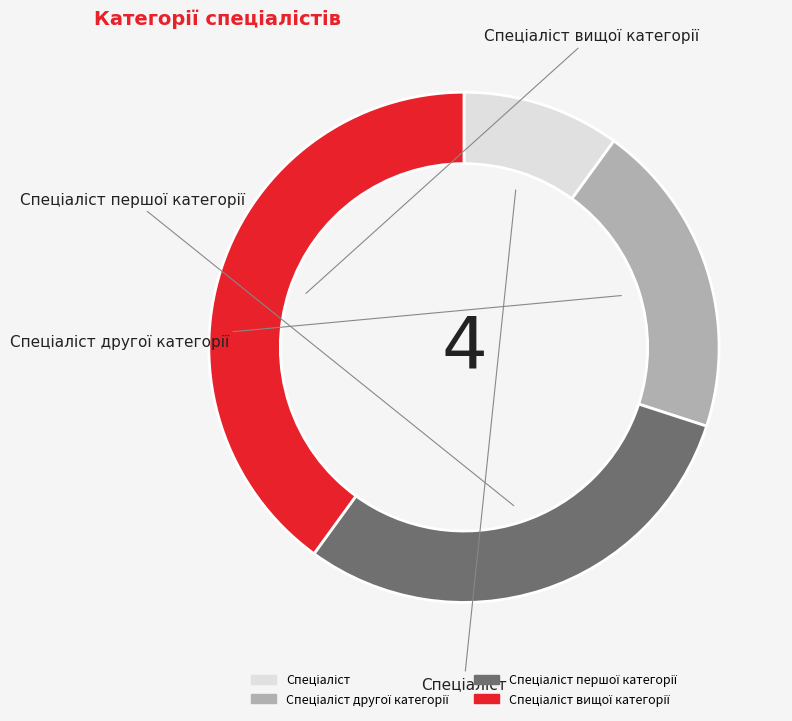

Does Спеціаліст вищої категорії account for over 50% of the chart?

No